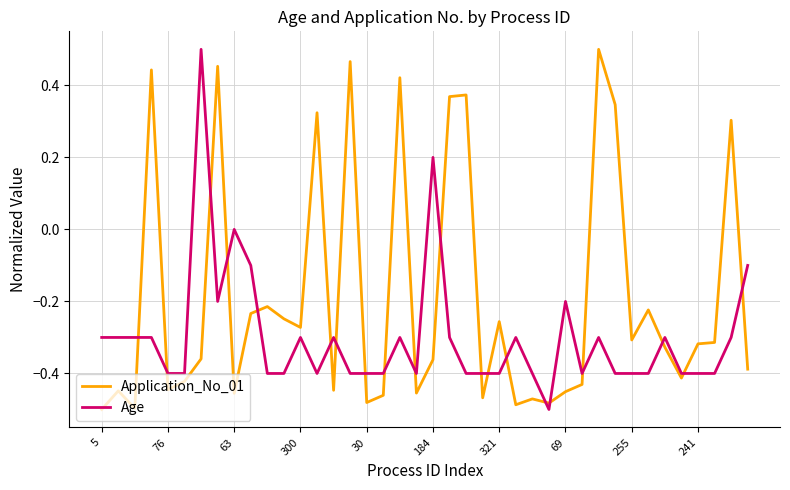

Which series has the largest total across all categories?

Application_No_01